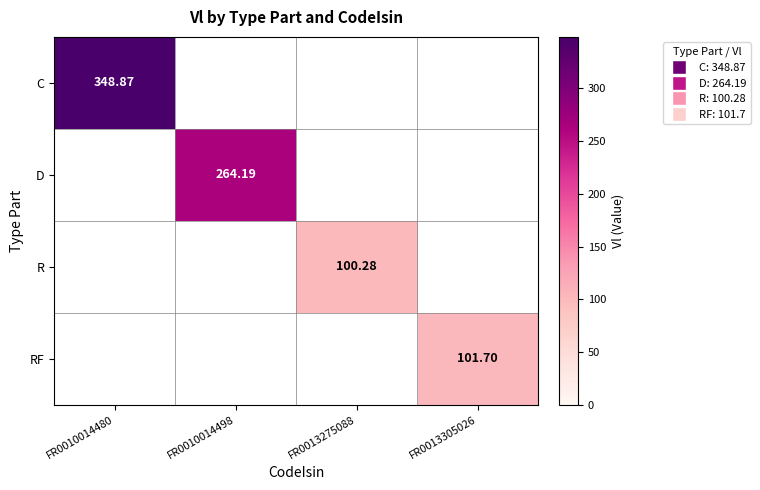

Which has a higher value, FR0010014480 or FR0013305026?

FR0010014480